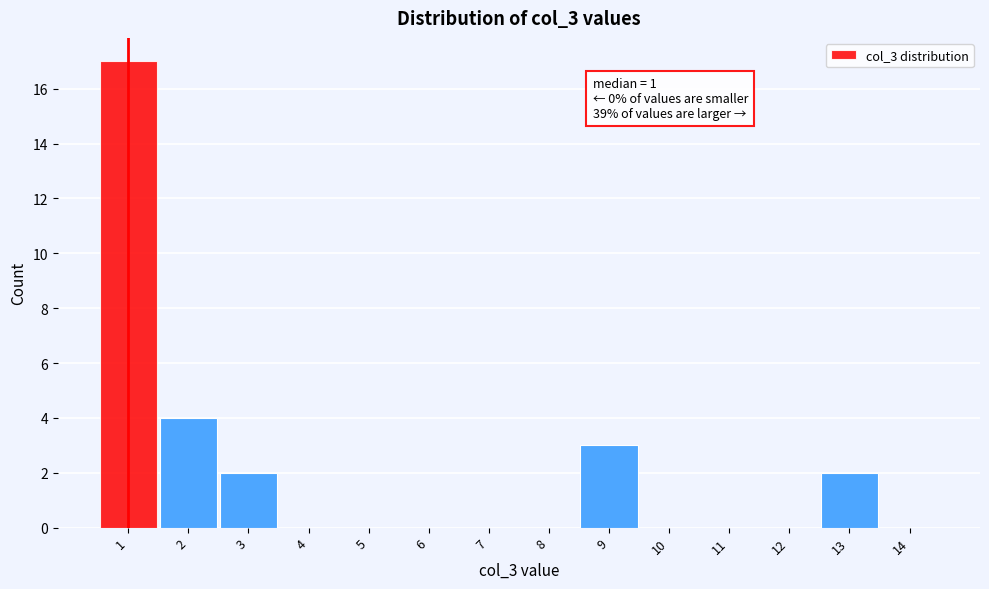

Over which range of the x-axis is the bar tallest?

0.5 to 1.5